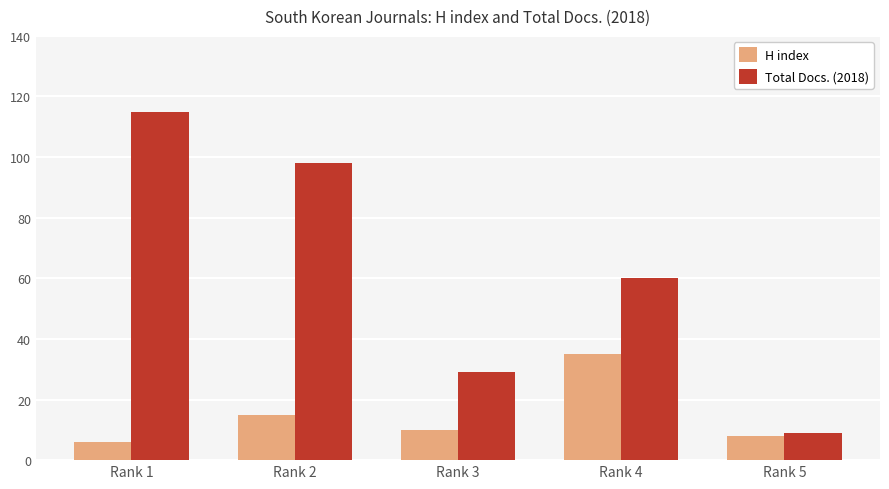

What are all the series names shown in the legend?

H index, Total Docs. (2018)